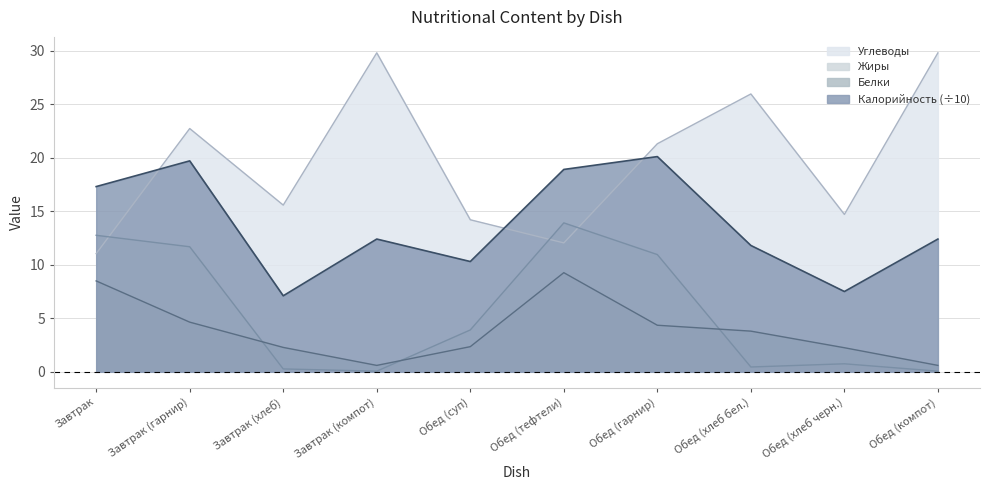

Reading right to left, transcribe all the data shown in this chart.

Калорийность: 12.4	7.5	11.8	20.1	18.9	10.3	12.4	7.1	19.7	17.3
Белки: 0.6	2.2	3.8	4.3	9.3	2.4	0.6	2.3	4.6	8.5
Жиры: 0.1	0.8	0.5	10.9	13.9	3.9	0.1	0.3	11.7	12.8
Углеводы: 29.8	14.7	25.9	21.3	12.0	14.2	29.8	15.6	22.7	11.0